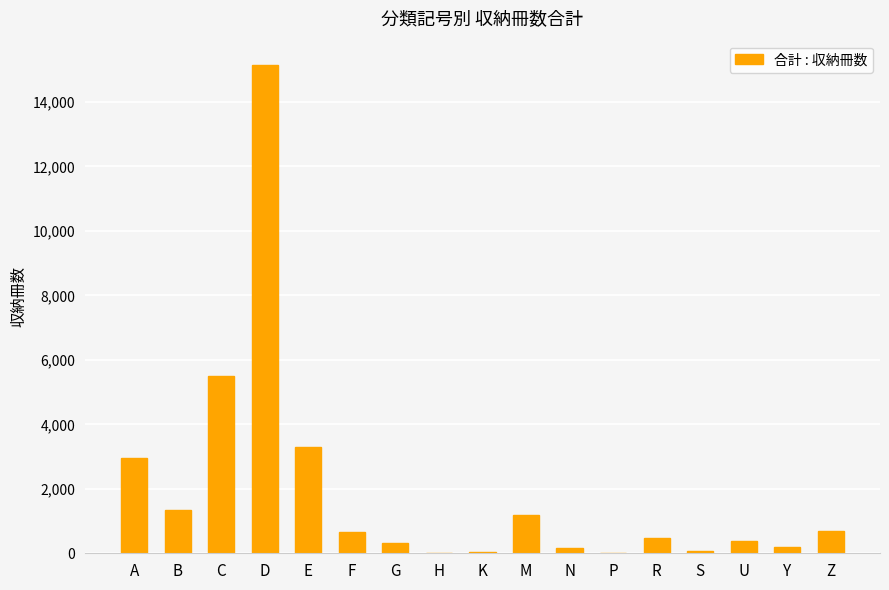

What is the approximate value at E?

3299